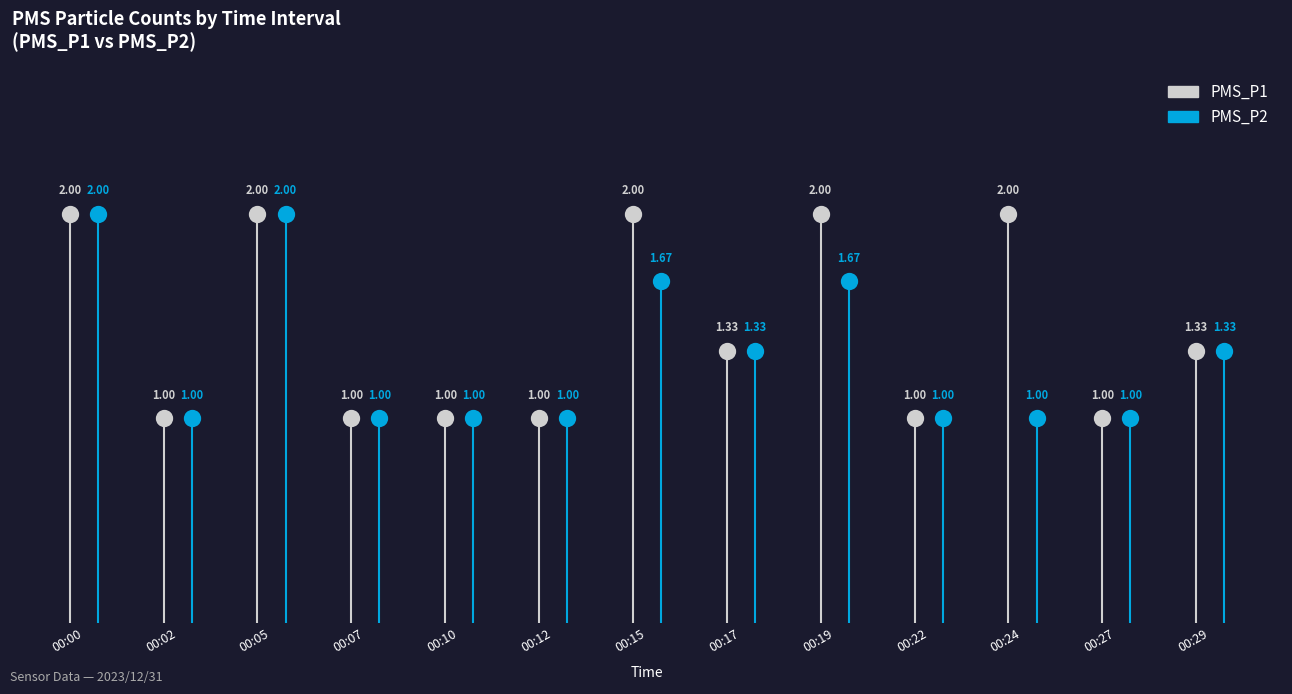

What are all the series names shown in the legend?

PMS_P1, PMS_P2